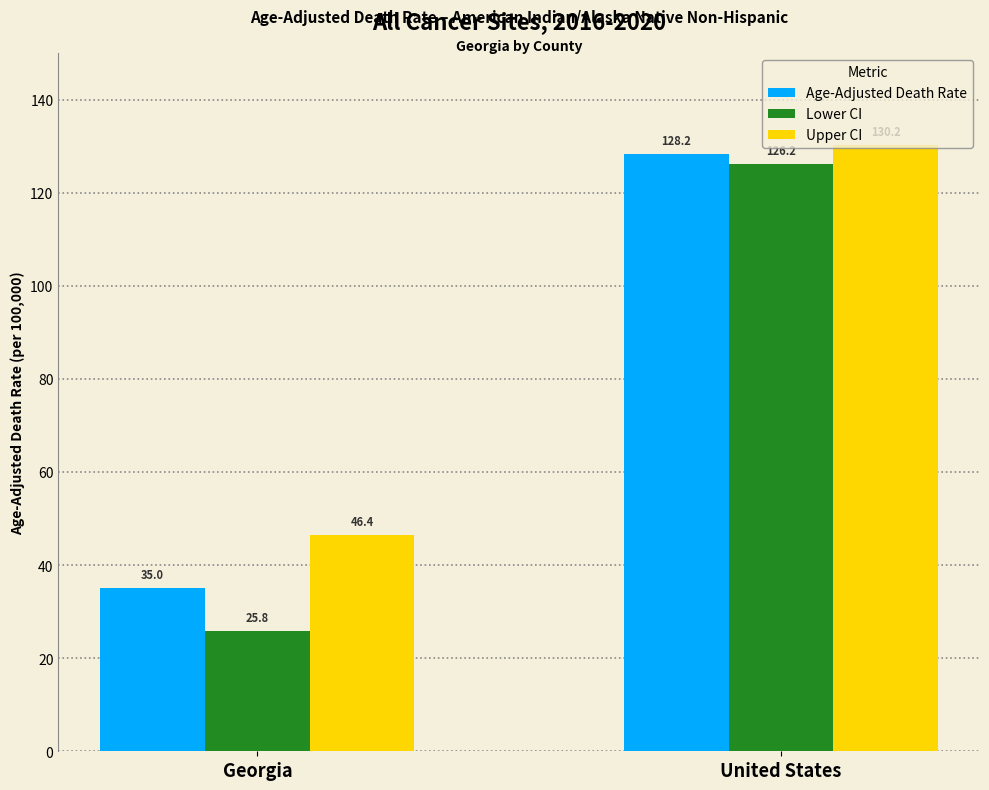

At Georgia, list the series in order from largest to smallest.

Upper CI, Age-Adjusted Death Rate, Lower CI